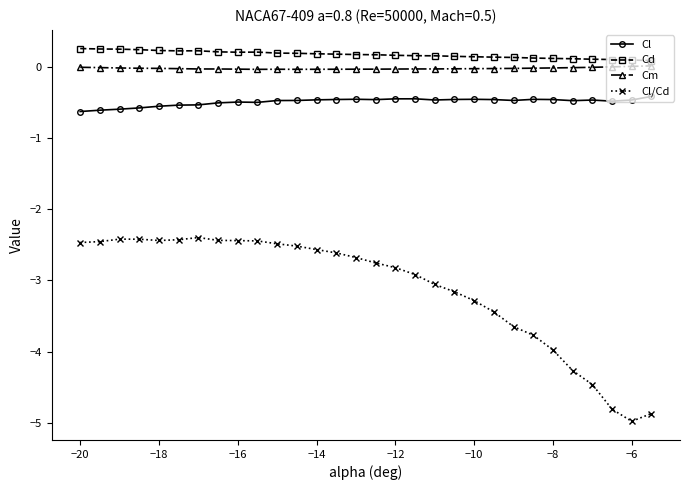

True or false: Cl/Cd and Cl cross at least once.

False